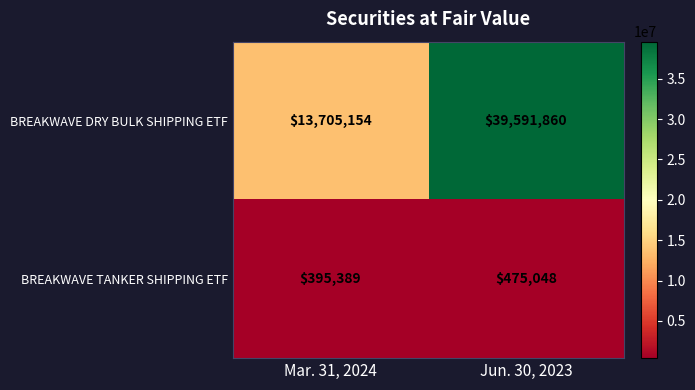

Count the number of data series in this chart.

2